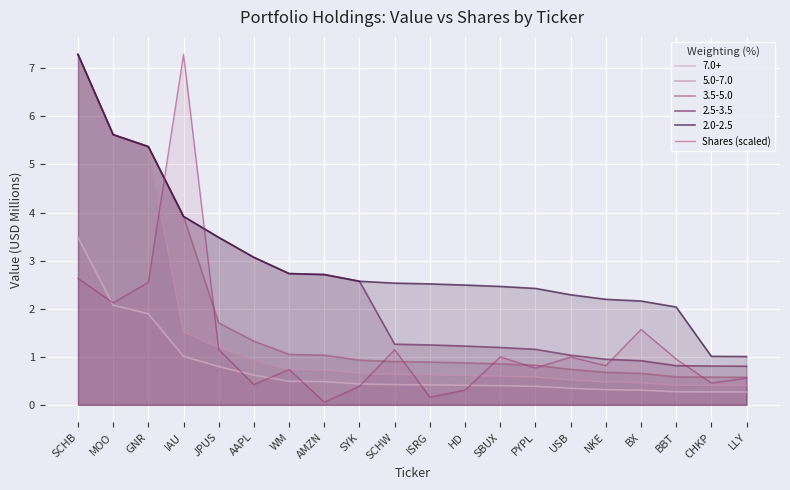

Rank the categories by value from lowest to highest.

AMZN, ISRG, HD, SYK, AAPL, CHKP, LLY, WM, PYPL, NKE, BBT, USB, SBUX, SCHW, JPUS, BX, MOO, GNR, SCHB, IAU